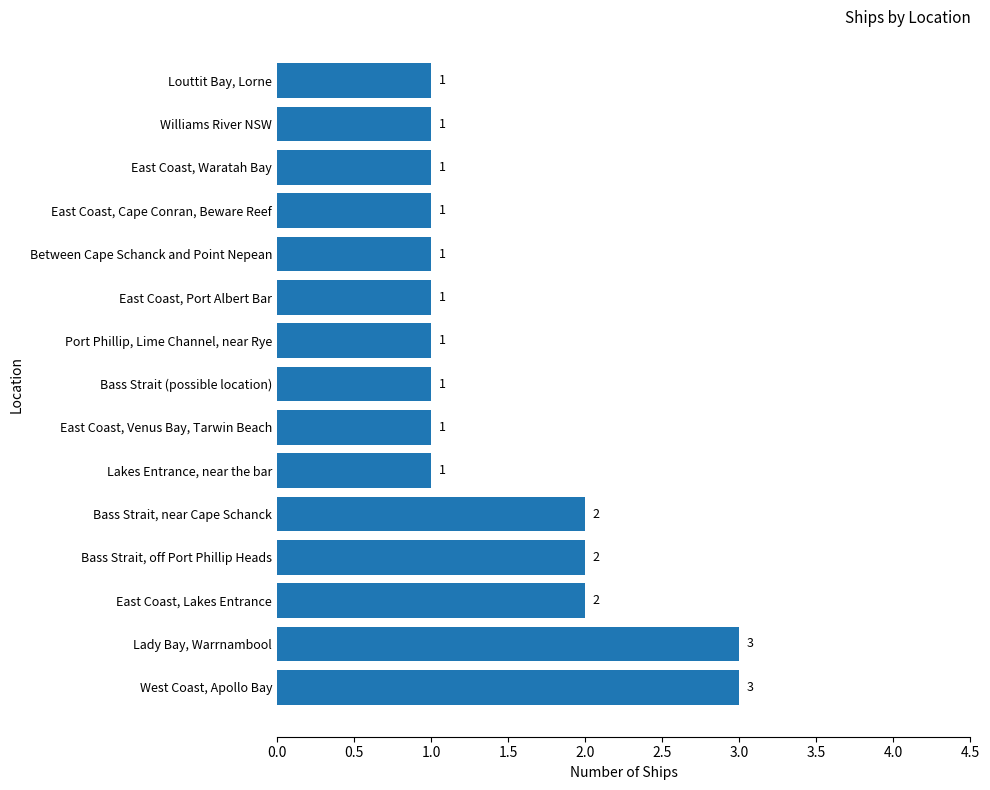

Reading bottom to top, list all the values displayed in this chart.

West Coast, Apollo Bay=3	Lady Bay, Warrnambool=3	East Coast, Lakes Entrance=2	Bass Strait, off Port Phillip Heads=2	Bass Strait, near Cape Schanck=2	Lakes Entrance, near the bar=1	East Coast, Venus Bay, Tarwin Beach=1	Bass Strait (possible location)=1	Port Phillip, Lime Channel, near Rye=1	East Coast, Port Albert Bar=1	Between Cape Schanck and Point Nepean=1	East Coast, Cape Conran, Beware Reef=1	East Coast, Waratah Bay=1	Williams River NSW=1	Louttit Bay, Lorne=1